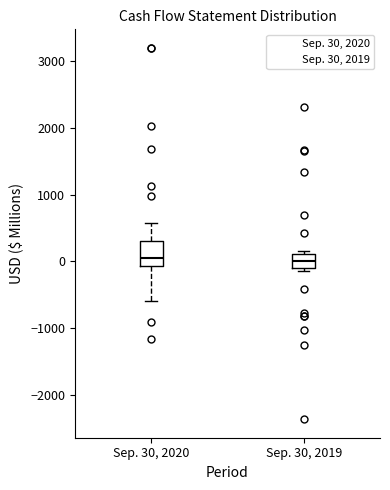

Which box is the tallest, from its lower edge to its upper edge?

Sep. 30, 2020